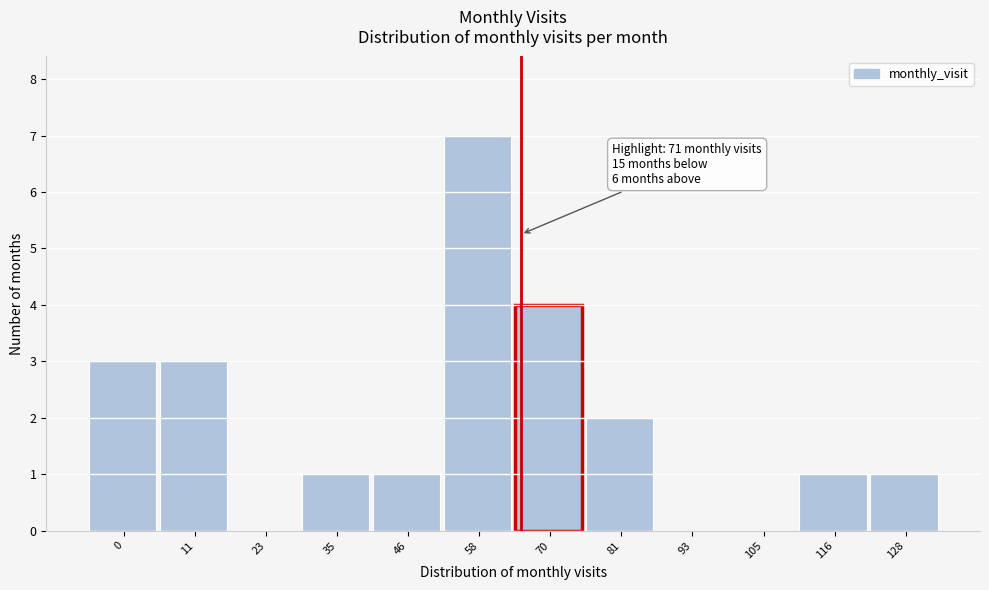

Reading left to right, what are all the values shown in this chart?

0=3	11=3	23=0	35=1	46=1	58=7	70=4	81=2	93=0	105=0	116=1	128=1